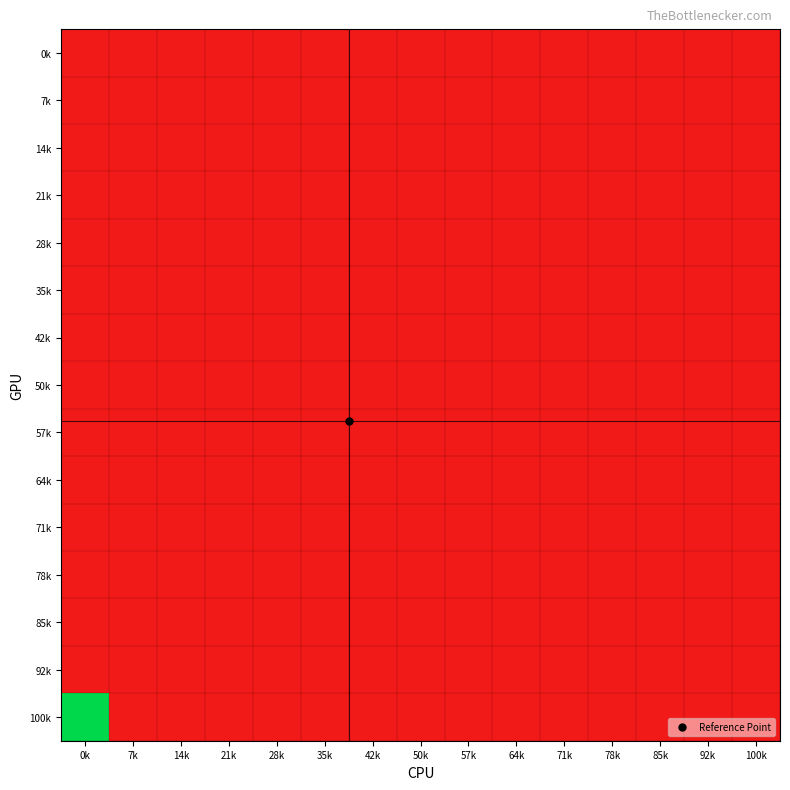

Between 92k and 21k, which is larger?

92k